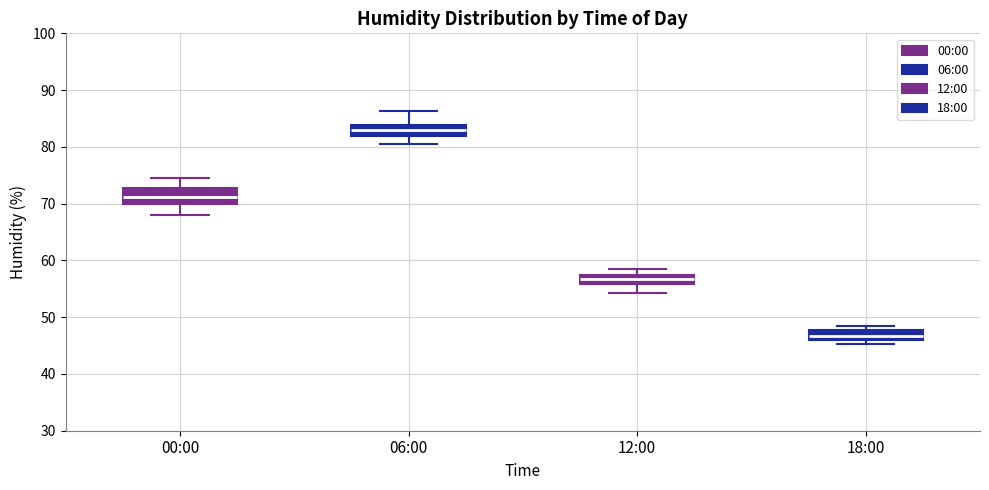

Which box's median line is the highest?

06:00